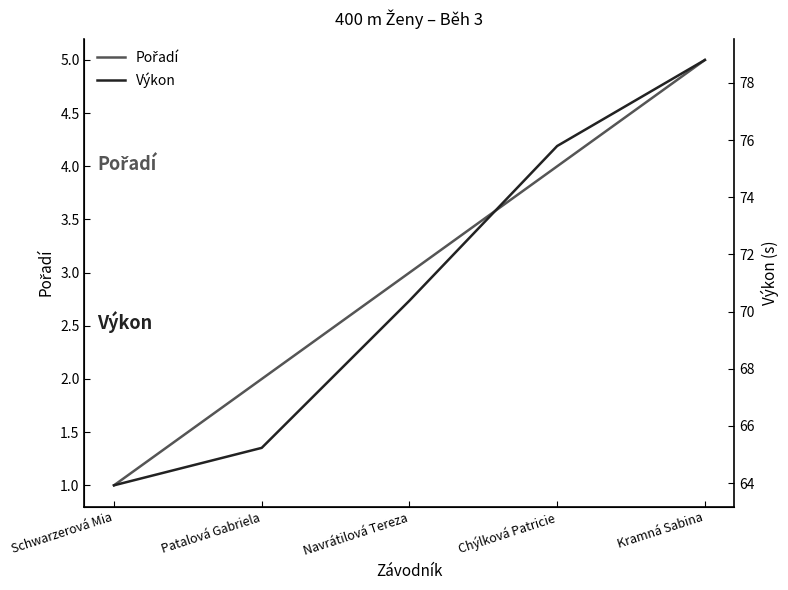

At which category is the sum across all series the highest?

Kramná Sabina